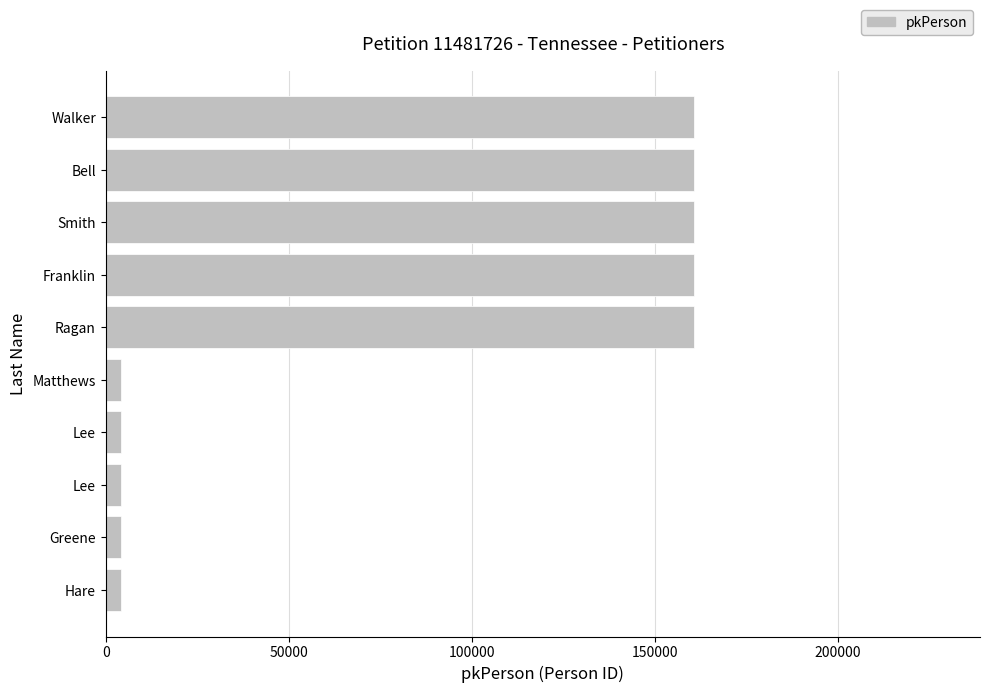

How many data points does each series have?

10